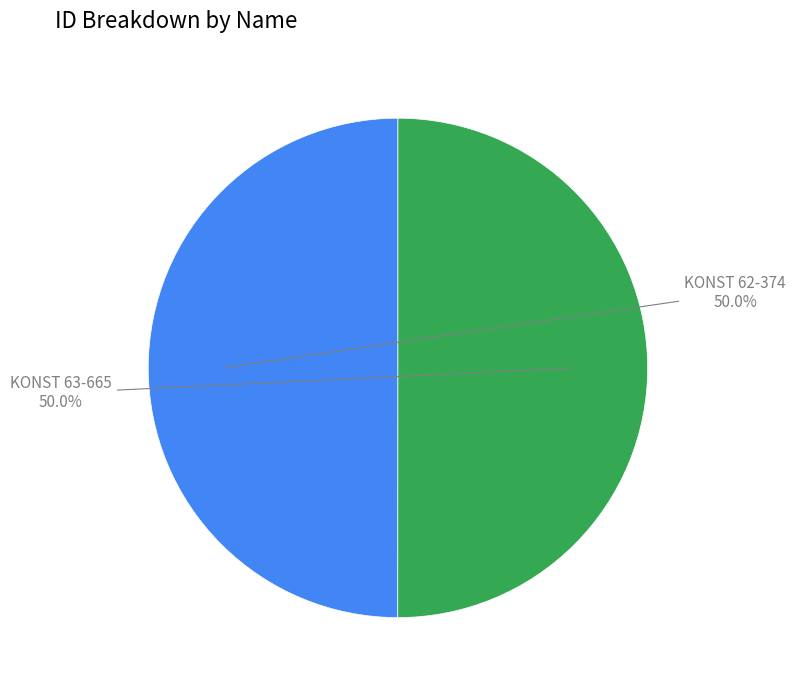

What is the ratio of the value at KONST 62-374 to the value at KONST 63-665?

1.0